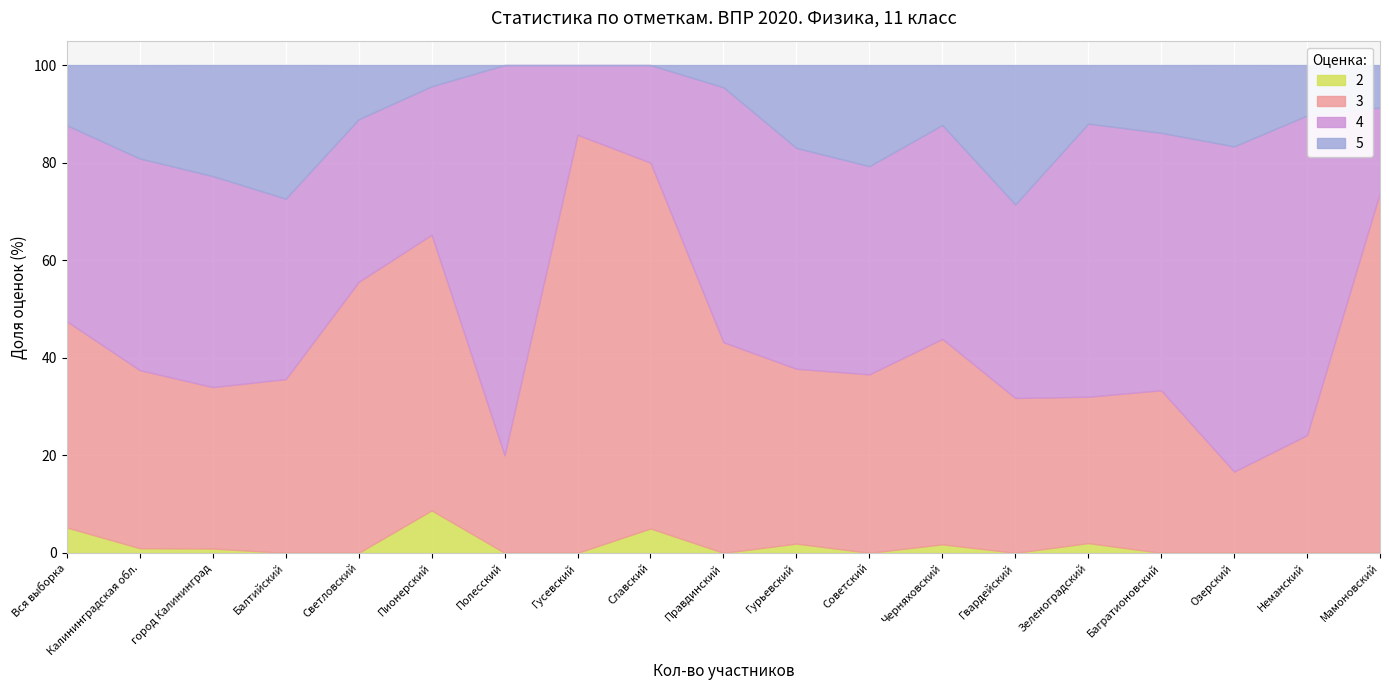

Is it true that 5 equals 20.7 at Советский?

True